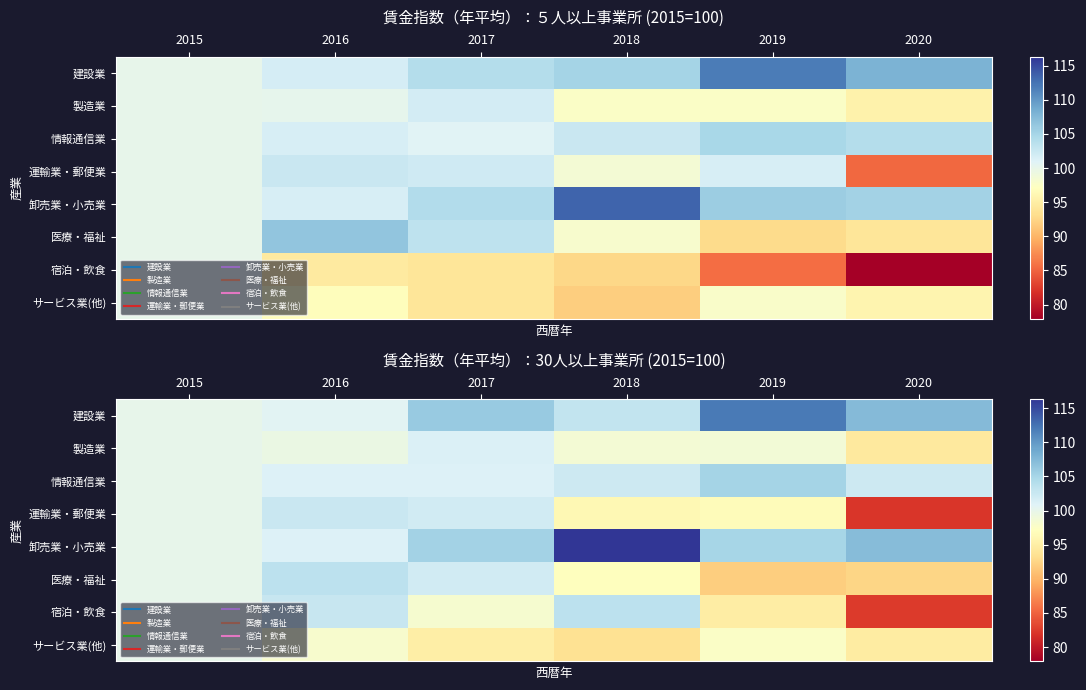

What is the spread (max minus min) of values at 2017?

11.0